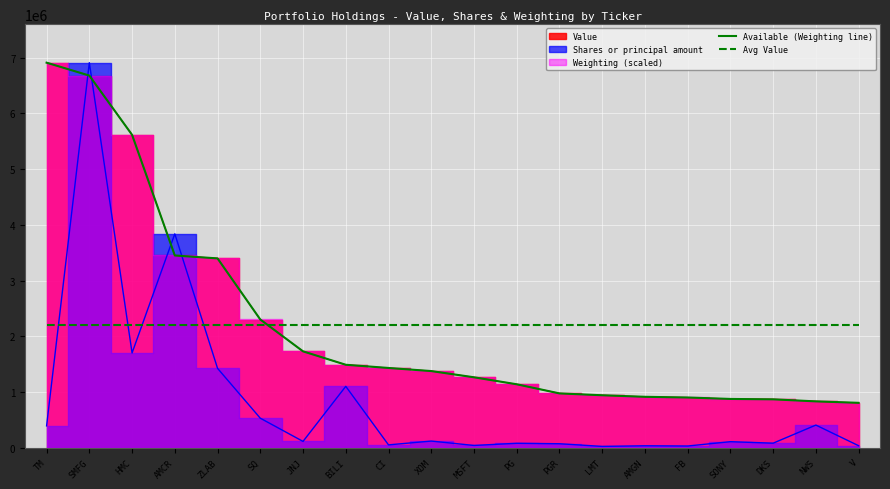

What is the maximum value for Available (Weighting line)?

6908691.0